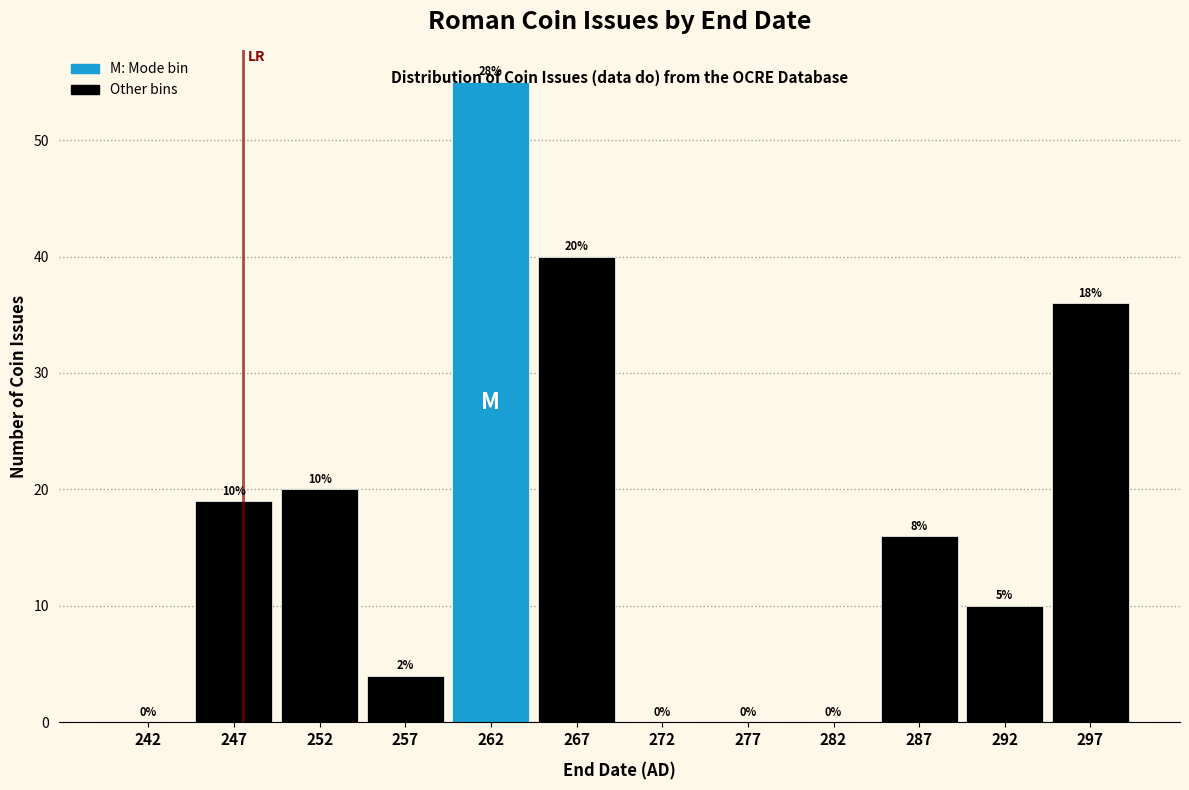

Over which range of the x-axis is the bar tallest?

260 to 265